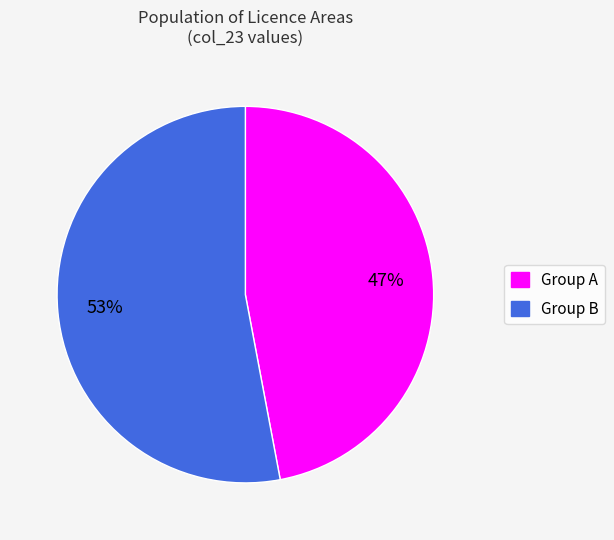

To the nearest percent, what is the average slice percentage?

50%